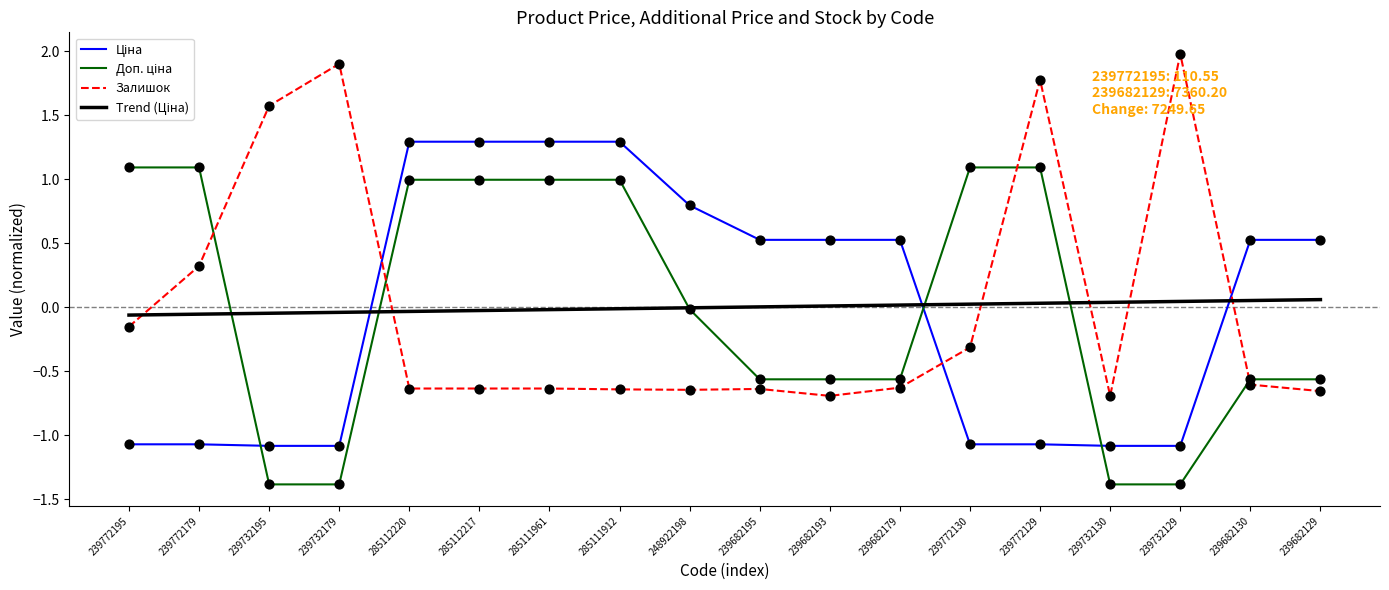

Which series has the widest spread of values?

Залишок